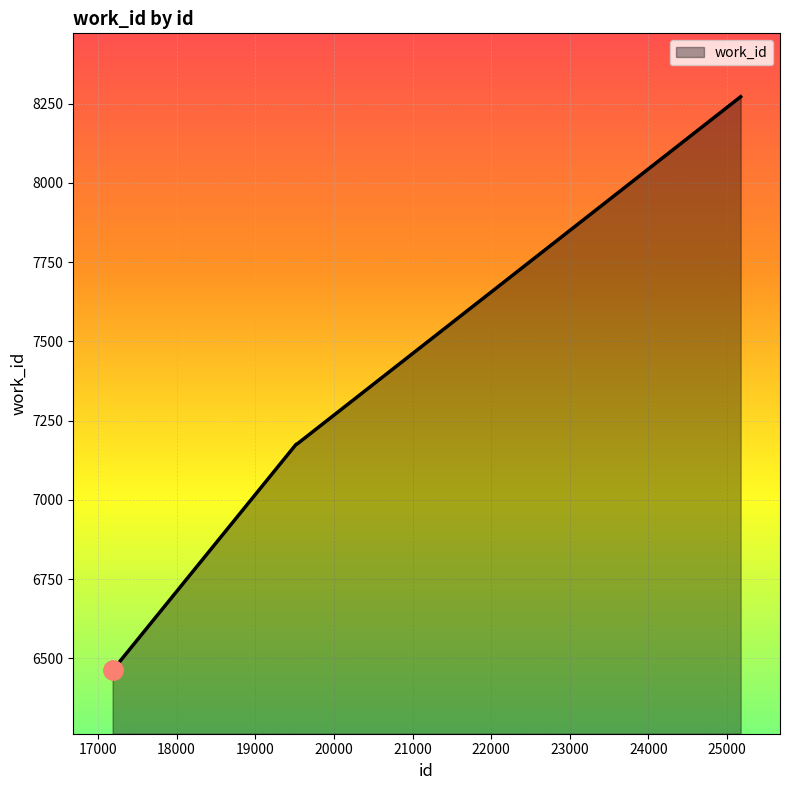

How many categories are shown in the chart?

10